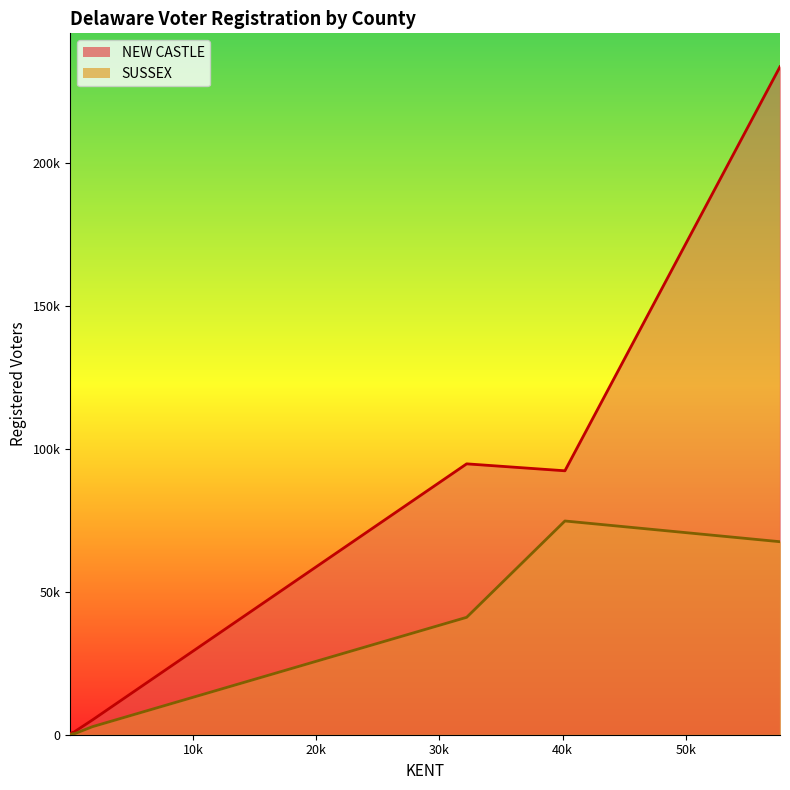

How many data points in NEW CASTLE are less than 402?

9